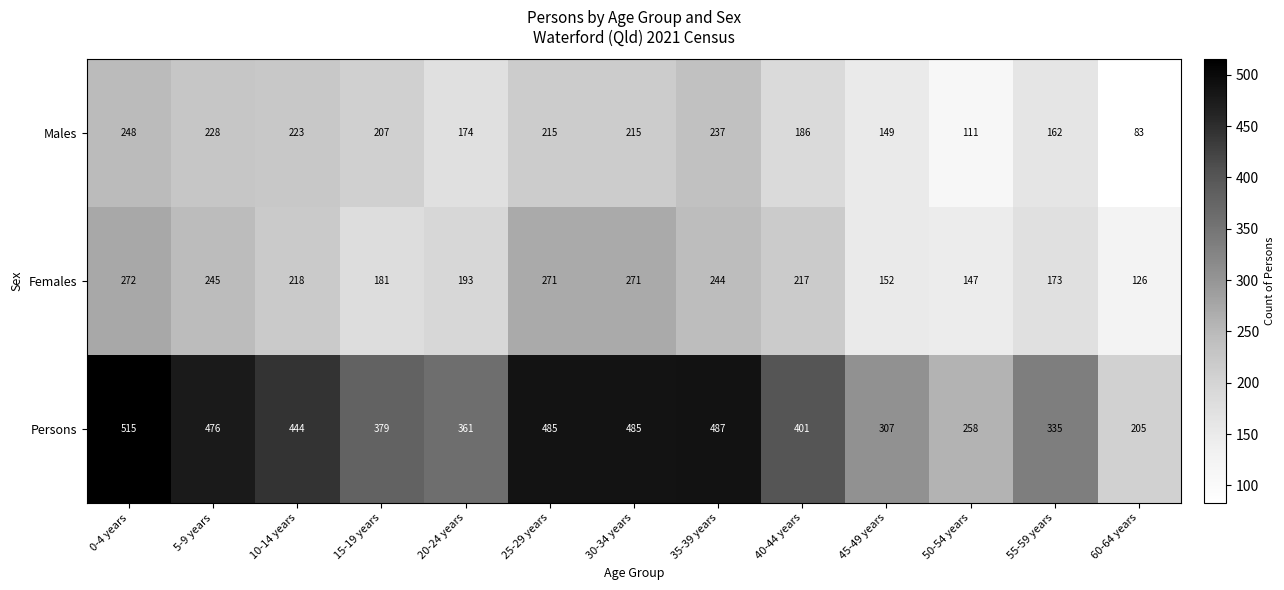

The value of Males at 20-24 years is 57. True or false?

False